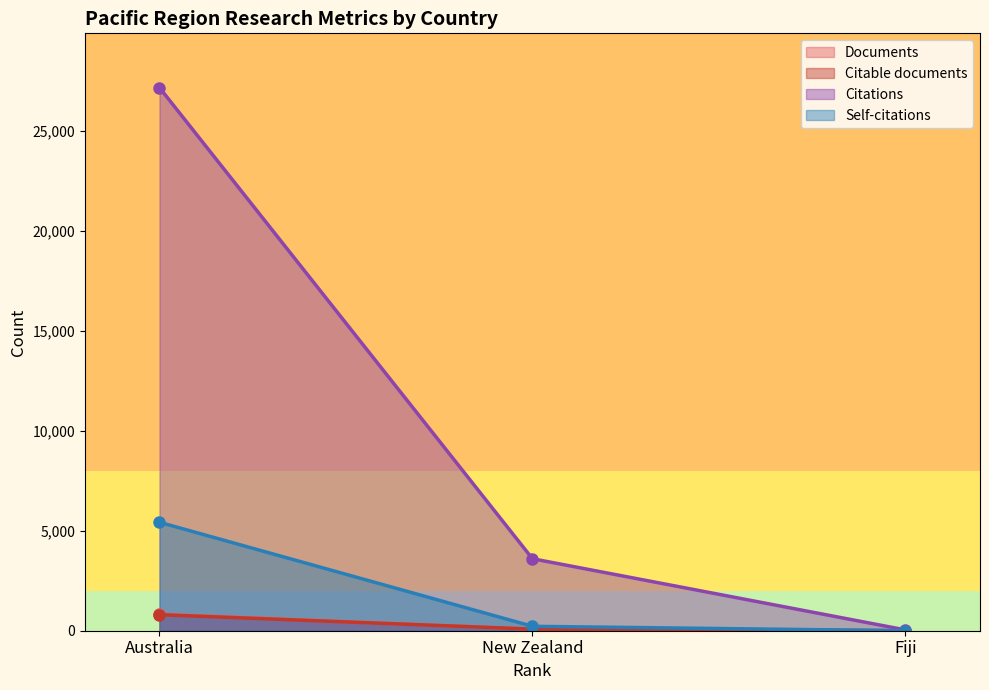

At how many categories does at least one series exceed 11950?

1